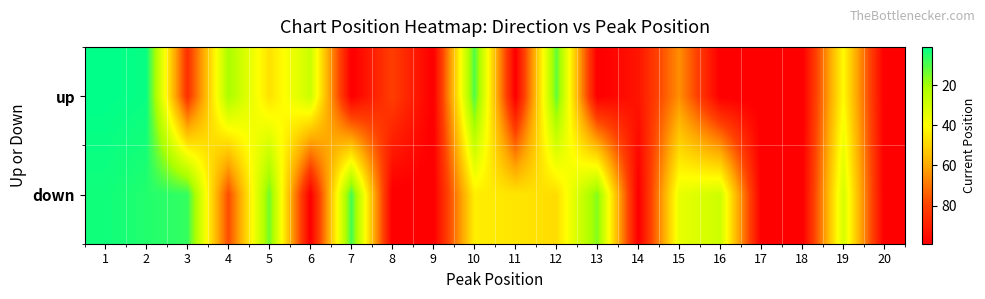

Reading left to right, extract all data points from this chart.

up: 1=1	2=2	3=85	4=21	5=47	6=28	7=100	8=81	9=100	10=10	11=100	12=12	13=100	14=93	15=65	16=100	17=100	18=100	19=41	20=100
down: 1=3	2=5	3=7	4=78	5=14	6=100	7=9	8=100	9=100	10=44	11=46	12=48	13=16	14=100	15=35	16=29	17=100	18=100	19=31	20=100